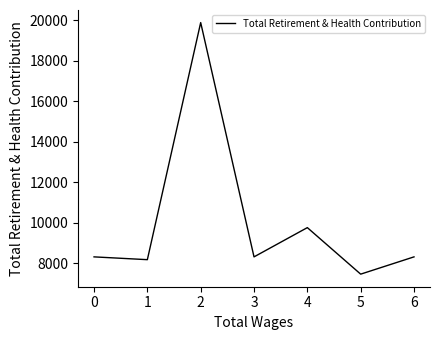

What is the approximate value at 6, to the nearest 100?

8300